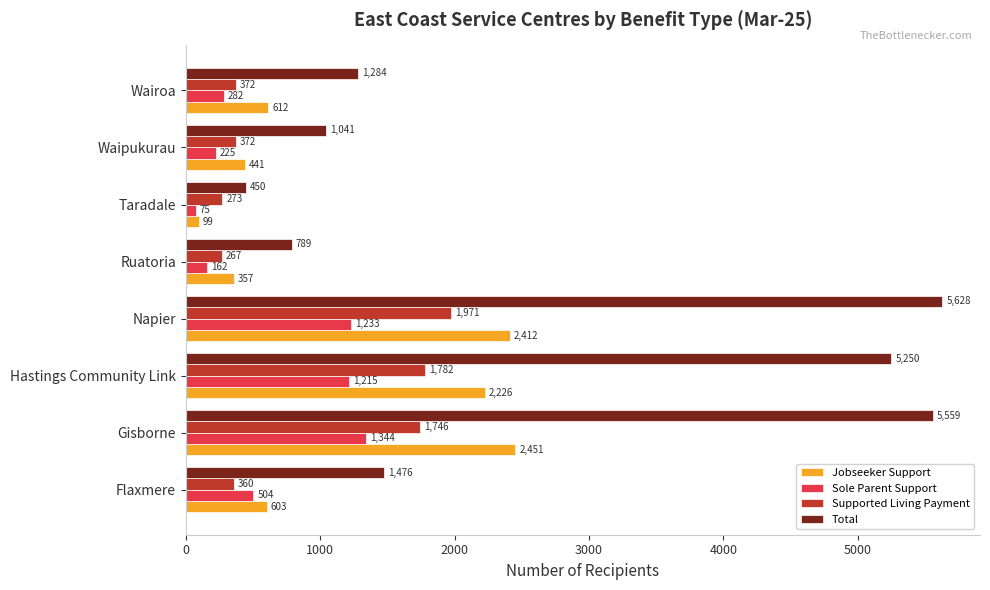

Rank the series at Flaxmere from highest to lowest value.

Total, Jobseeker Support, Sole Parent Support, Supported Living Payment